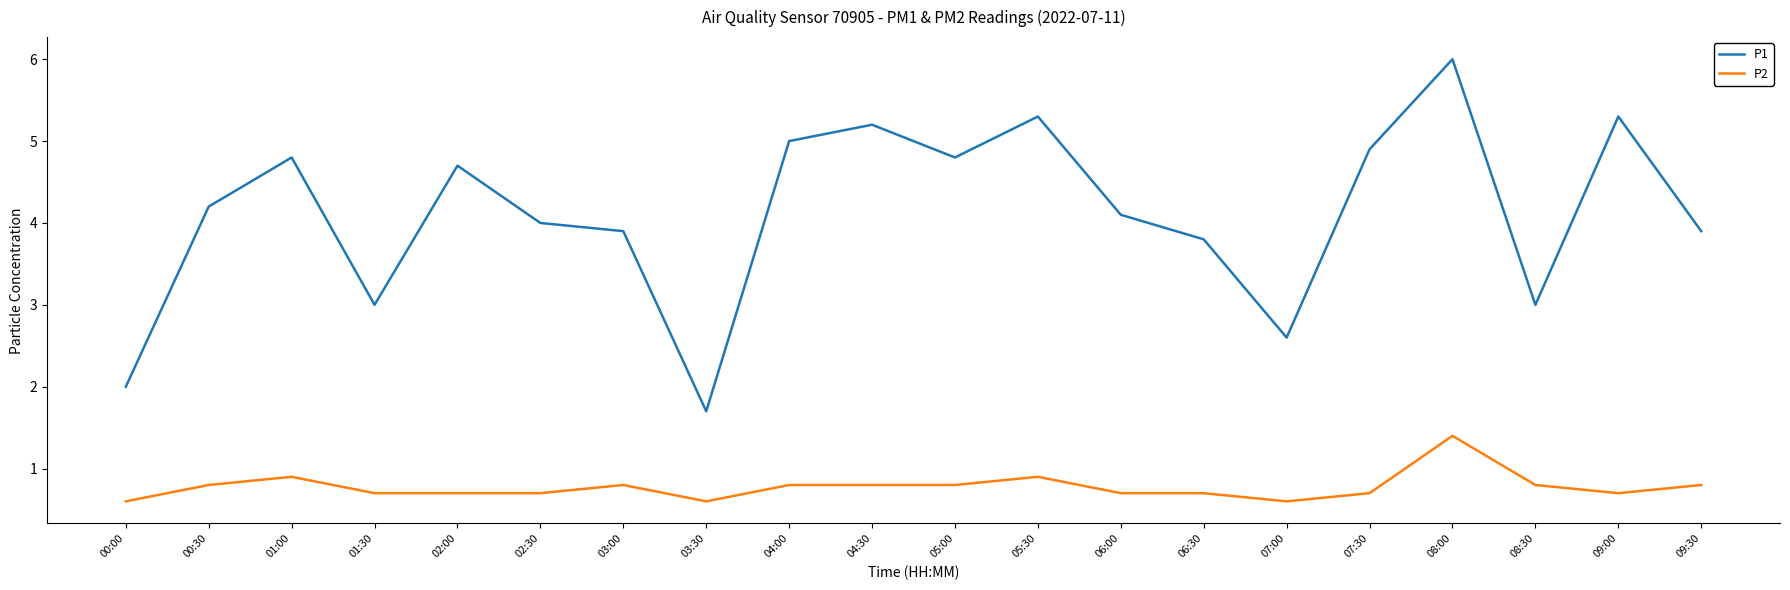

Rank the series by their average value, from highest to lowest.

P1, P2